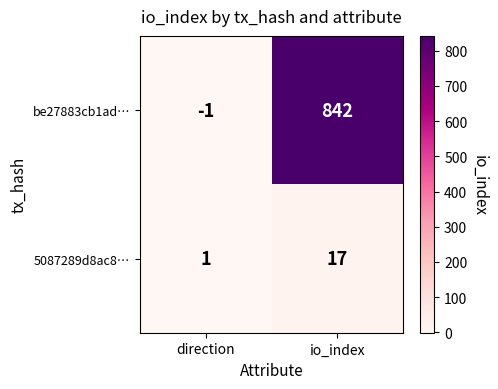

Reading left to right, what are all the values shown in this chart?

be27883cb1ad…: -1	842
5087289d8ac8…: 1	17